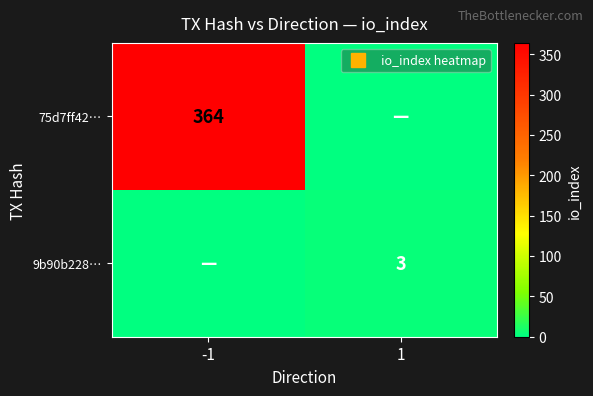

Which category has the lowest value in the 9b90b228… series?

-1